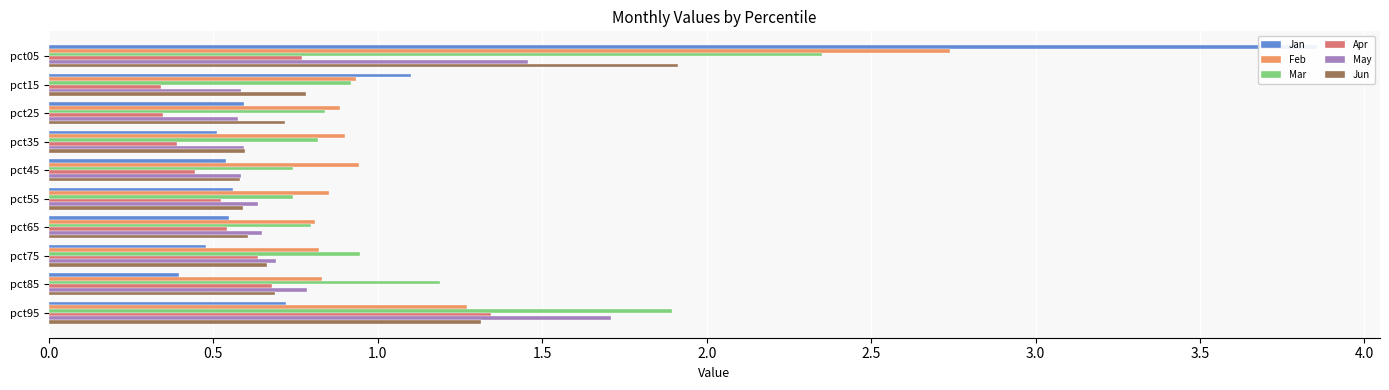

True or false: Mar has a value of 1.1 at pct55.

False